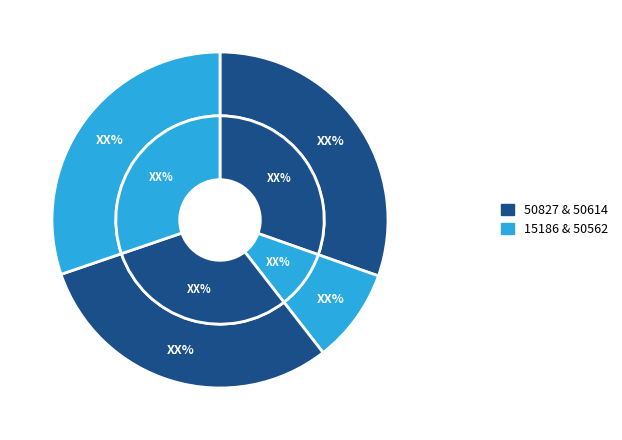

Is there any slice that represents more than half of the pie?

No